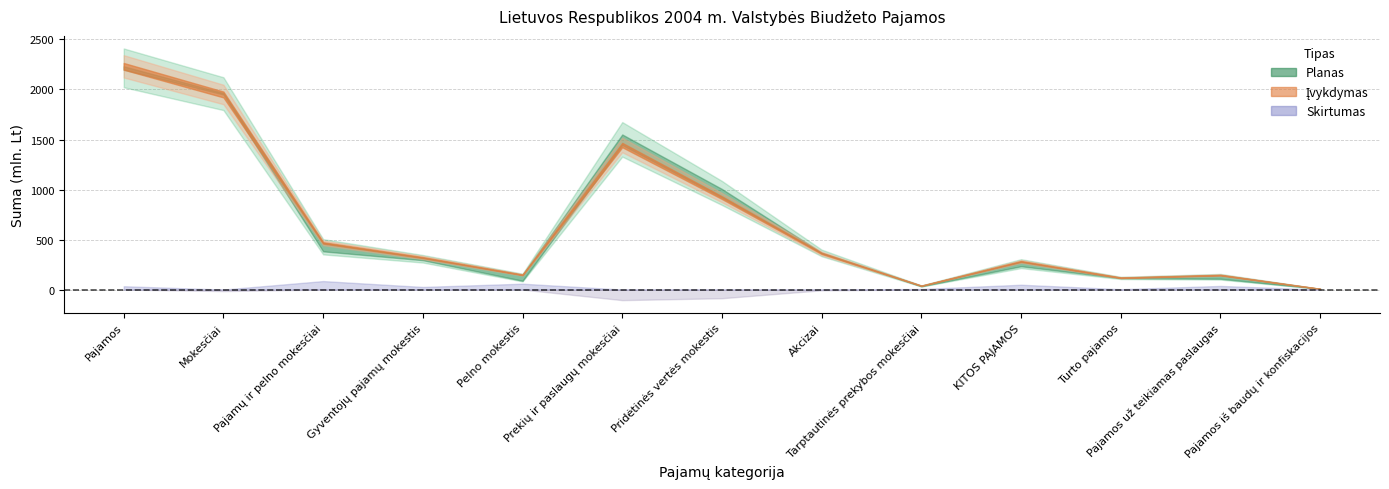

Reading left to right, extract all data points from this chart.

Planas: 2198275.0	1965134.0	382182.0	293721.0	88461.0	1550308.0	1005426.0	369313.0	32644.0	233141.0	114344.0	108481.0	7276.0
Įvykdymas: 2231516.9	1950037.2	466973.5	319879.4	147094.1	1444609.0	918904.1	361852.2	38454.7	281310.4	118111.8	144716.8	7236.4
Skirtumas: 33241.9	-15096.8	84791.5	26158.4	58633.1	-105699.0	-86521.9	-7460.8	5810.7	48169.4	3767.8	36235.8	-39.6